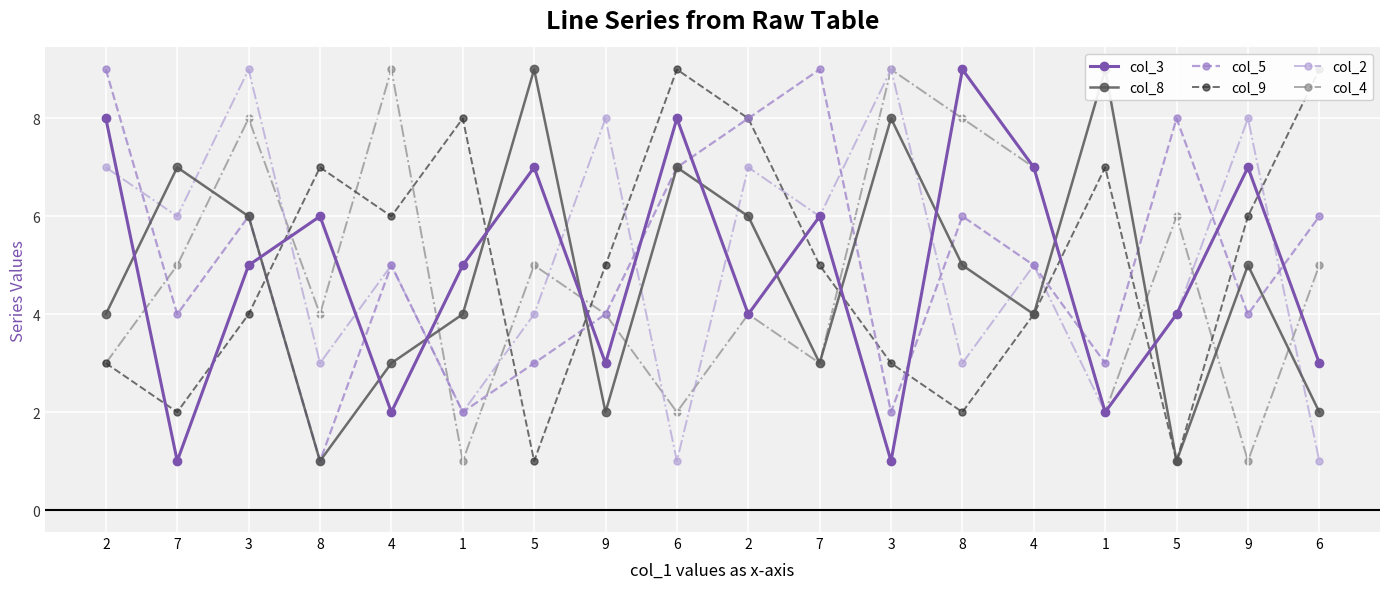

Count the number of data series in this chart.

6